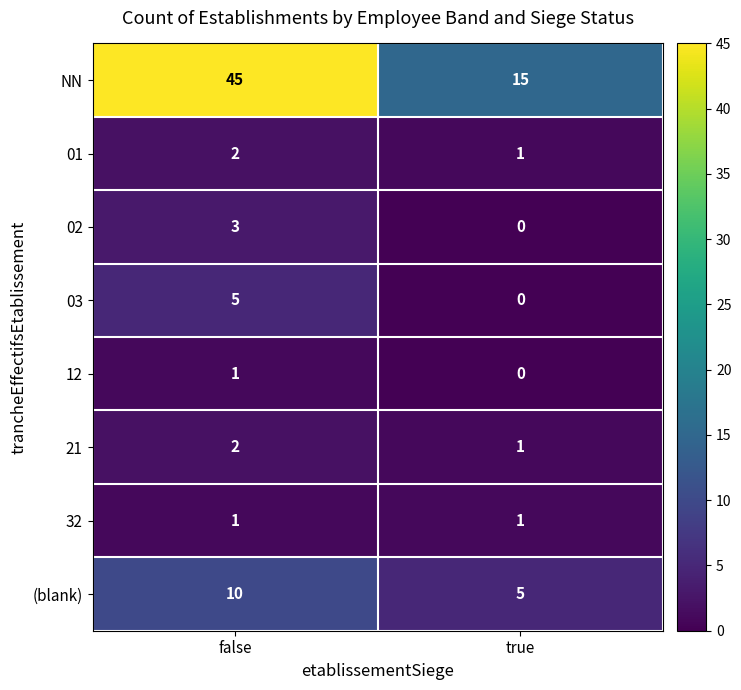

Where is 12 nearest to the value 0?

true